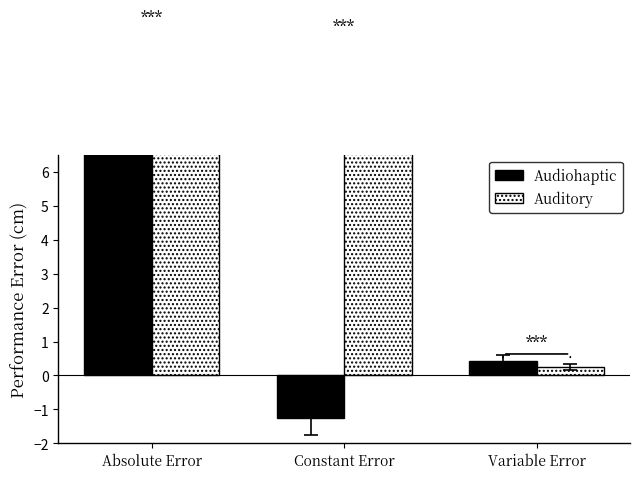

Which series has the largest range (max minus min)?

Audiohaptic